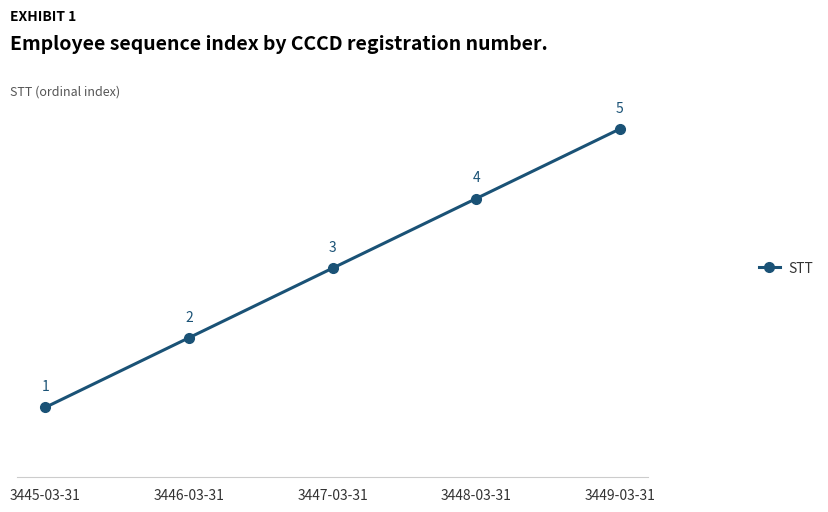

Rank the categories by value from highest to lowest.

3449-03-31, 3448-03-31, 3447-03-31, 3446-03-31, 3445-03-31